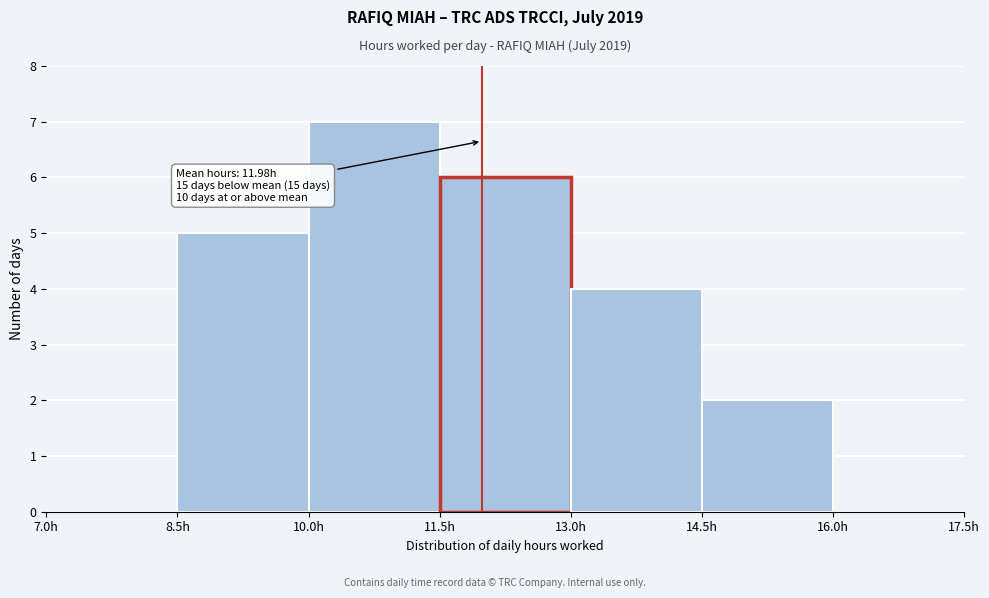

Over which range of the x-axis is the bar tallest?

10.0 to 11.5